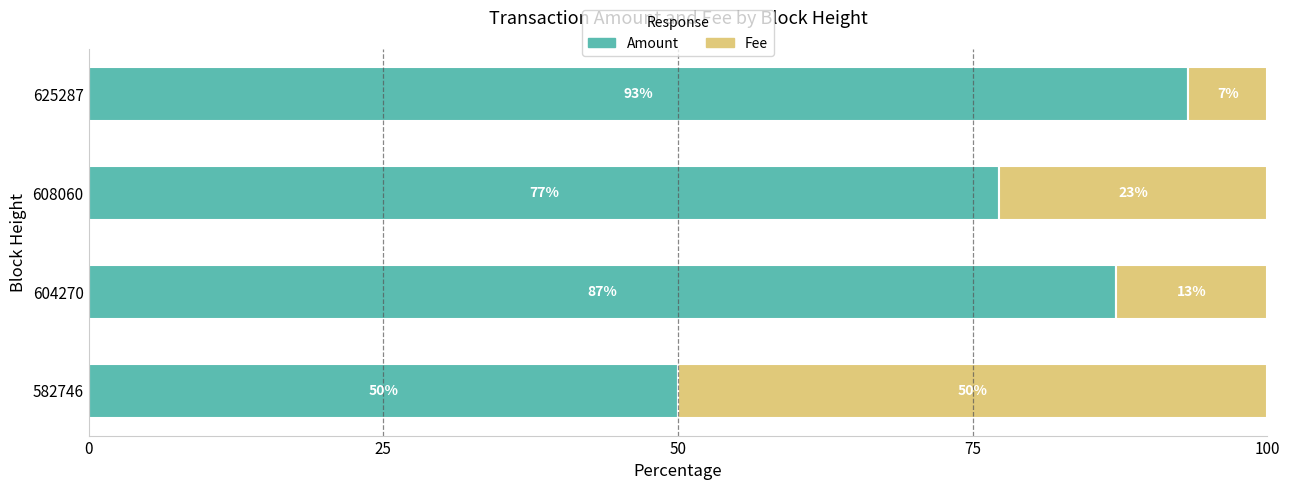

What is the total value across all series at 604270?

100.0